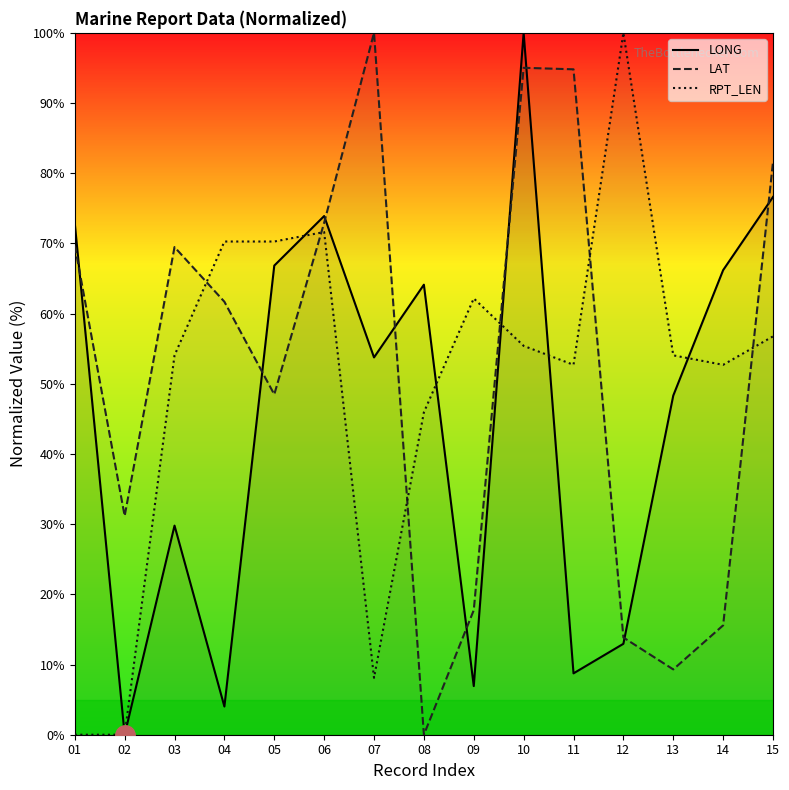

What is the greatest value displayed?

100.0